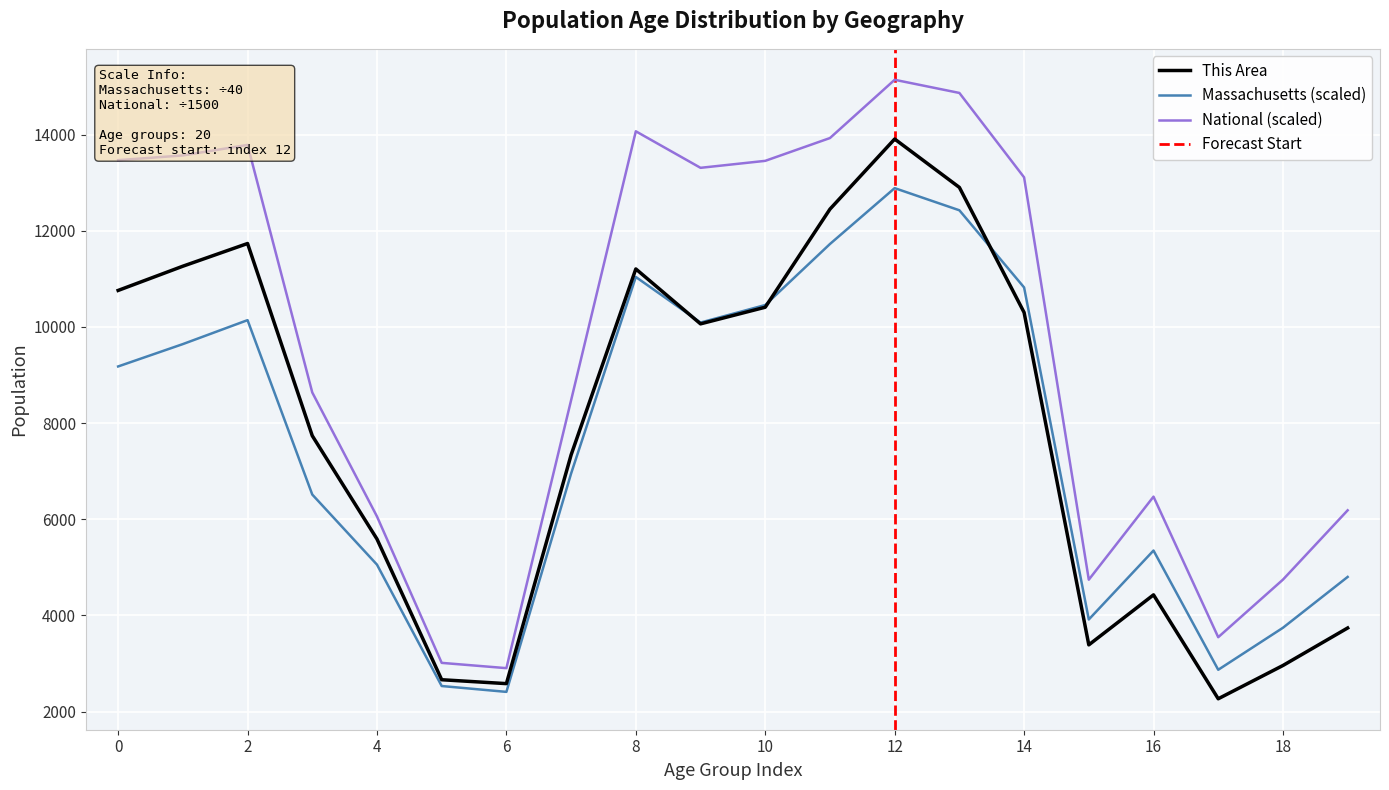

What is the lowest value of the This Area series?

2266.0